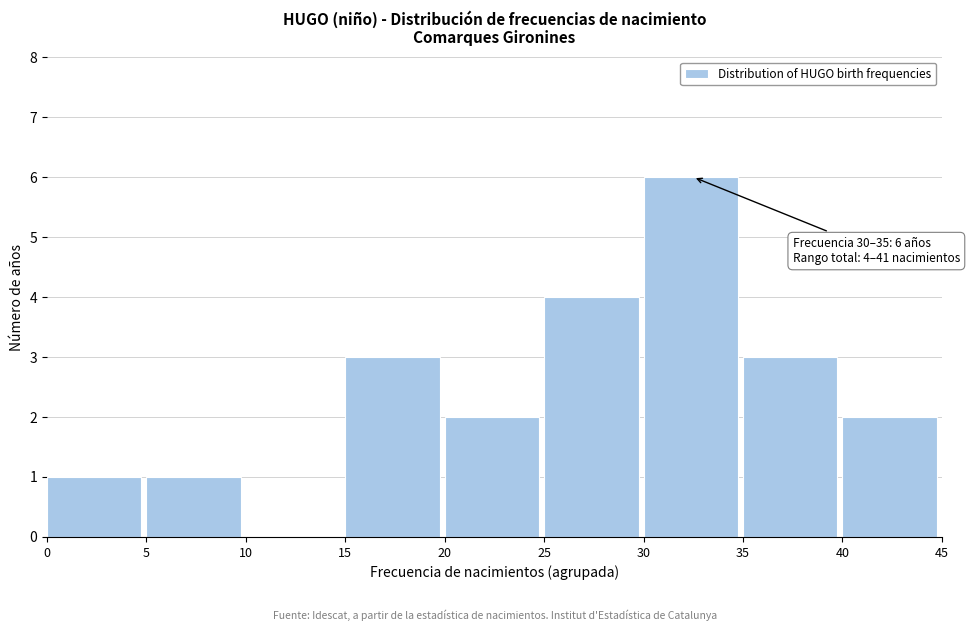

Which range on the x-axis has the tallest bar?

30 to 35